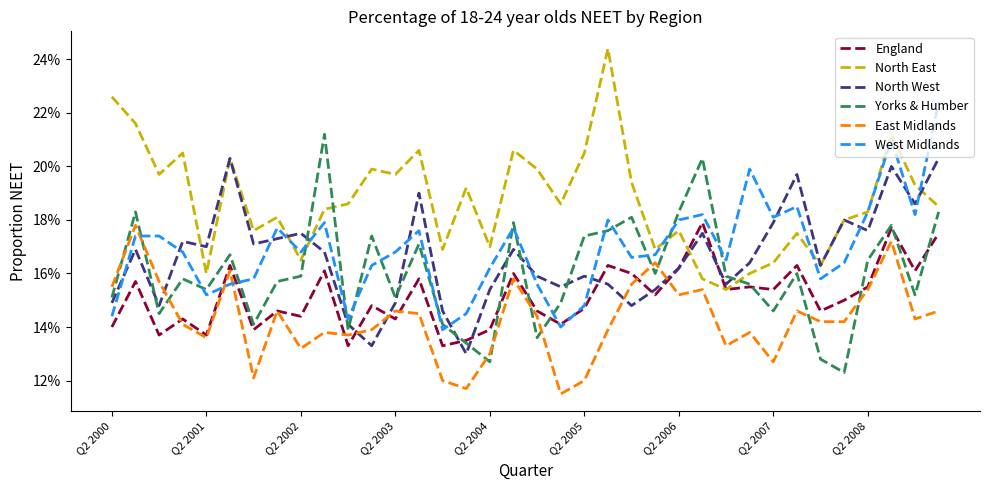

How many North West values are between 0 and 1?

36